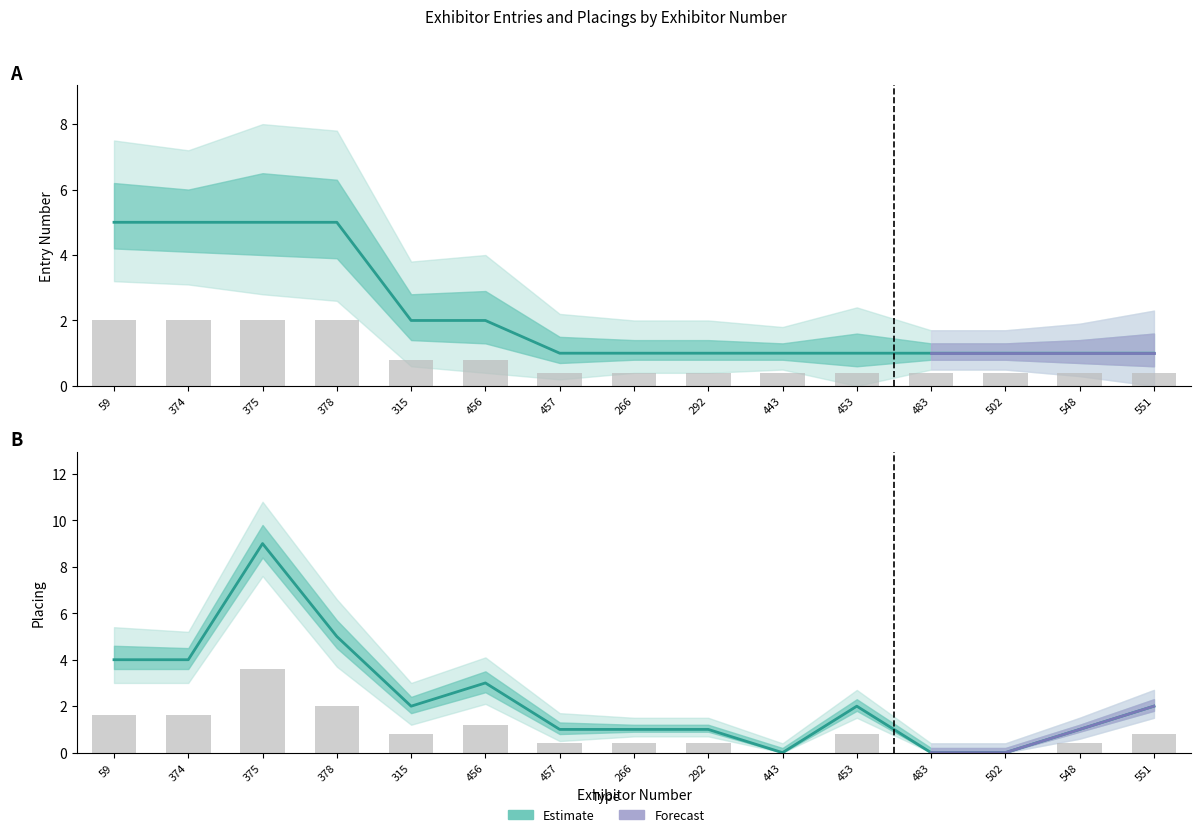

Count the number of categories in the chart.

15